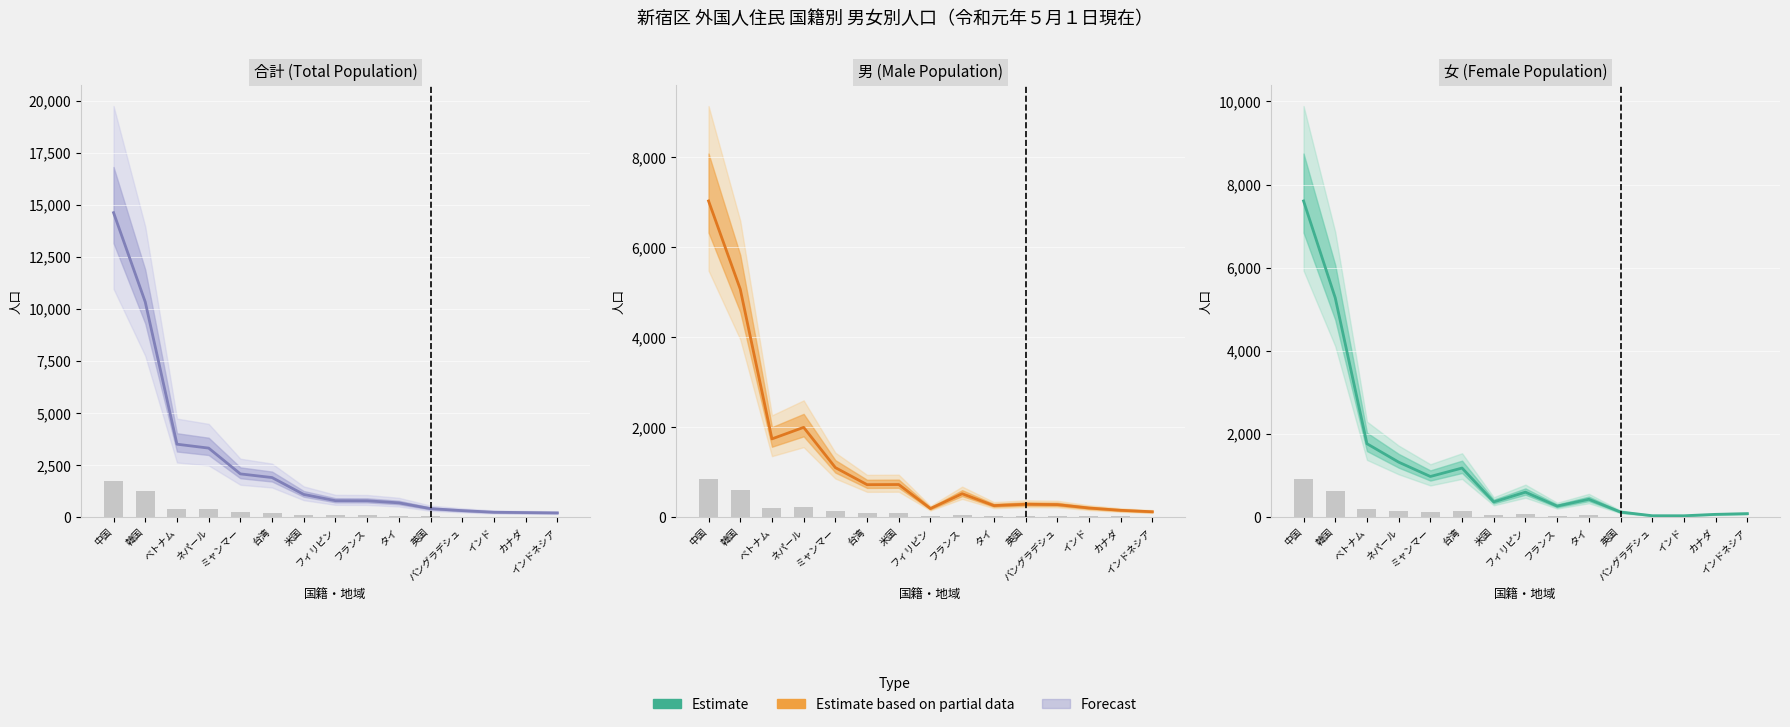

What is the sum of all values?

20191